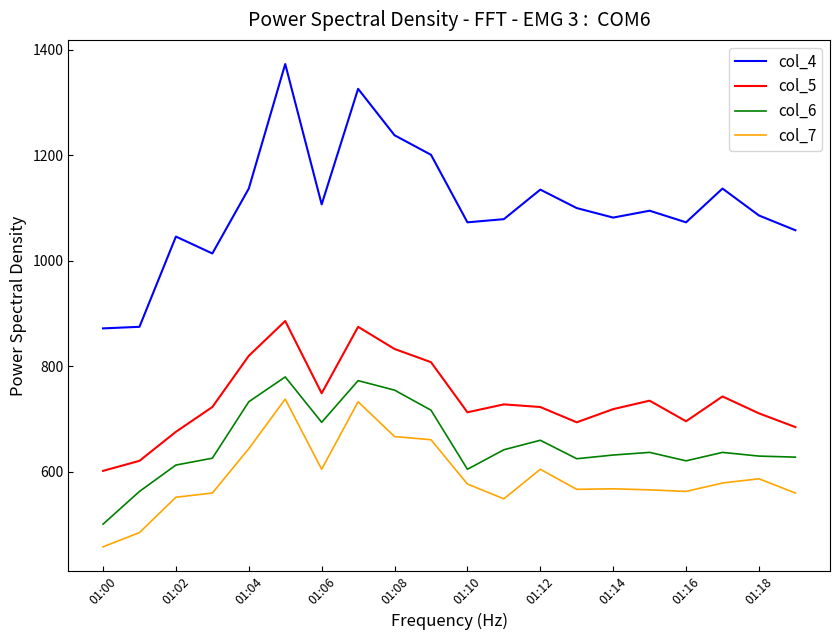

What is the greatest value displayed?

1373